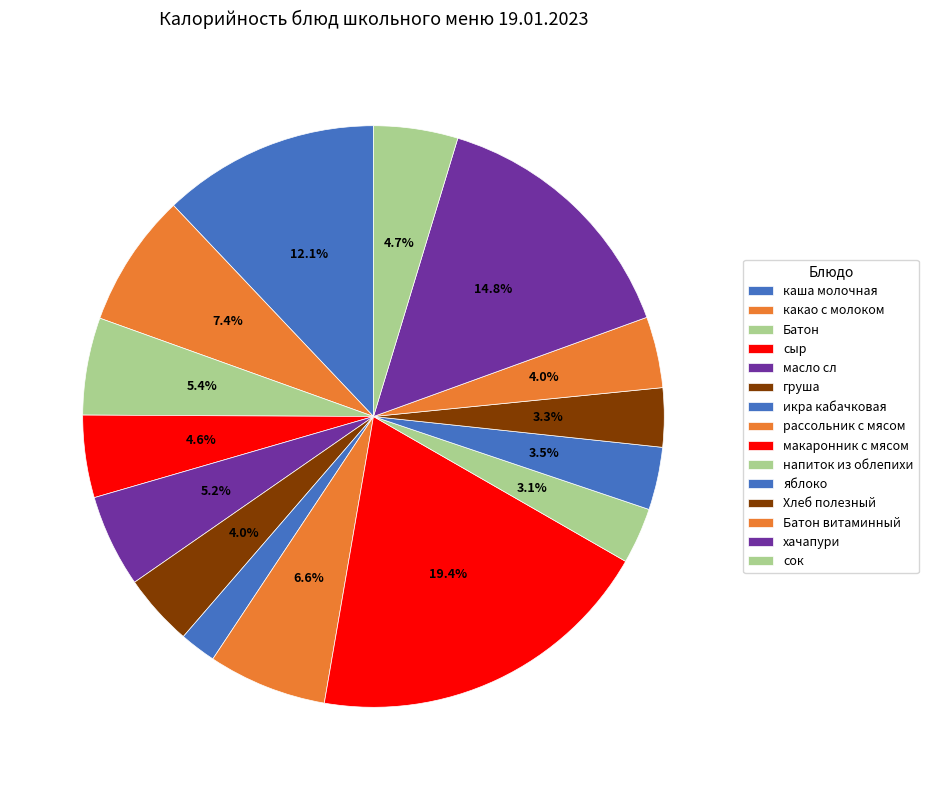

Combined, do груша and макаронник с мясом account for over 50%?

No